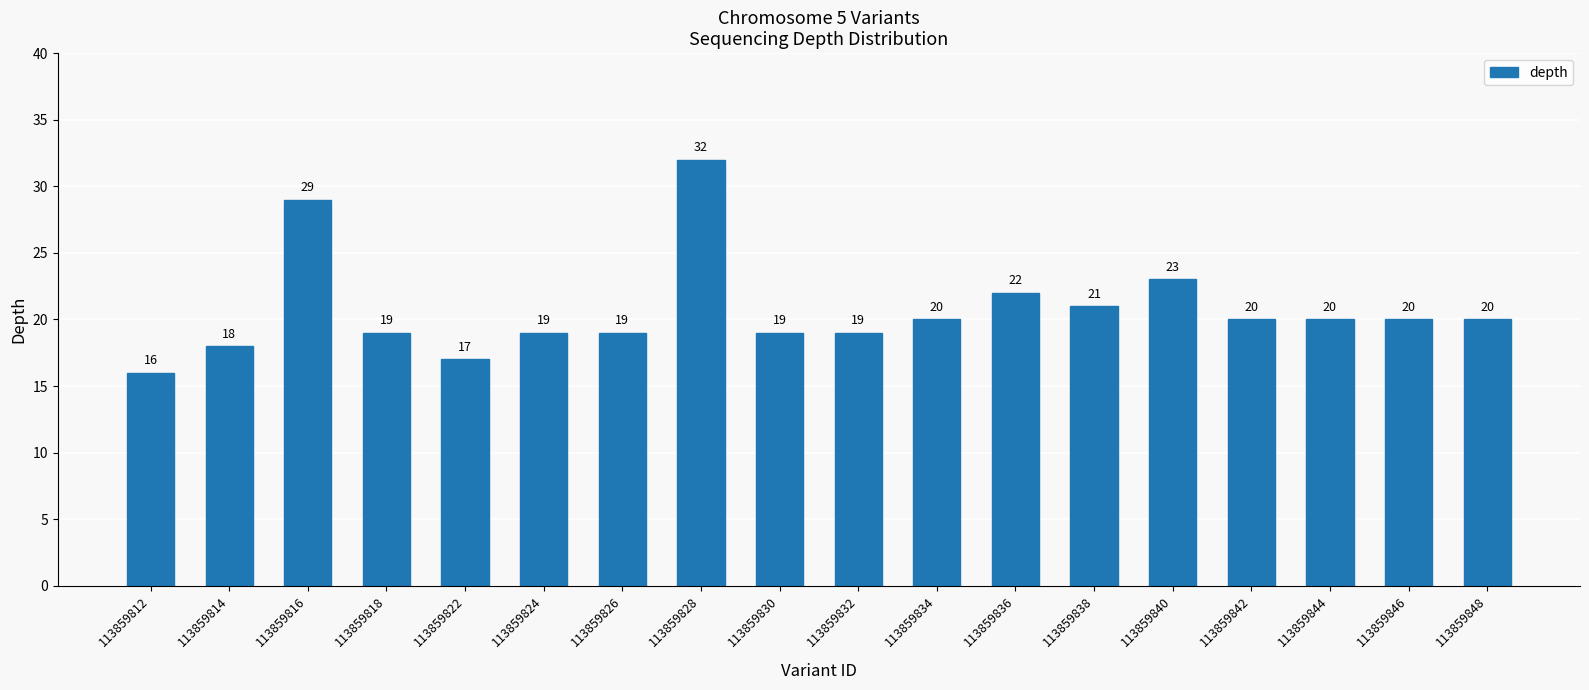

What is the difference between the values at 113859814 and 113859824?

1